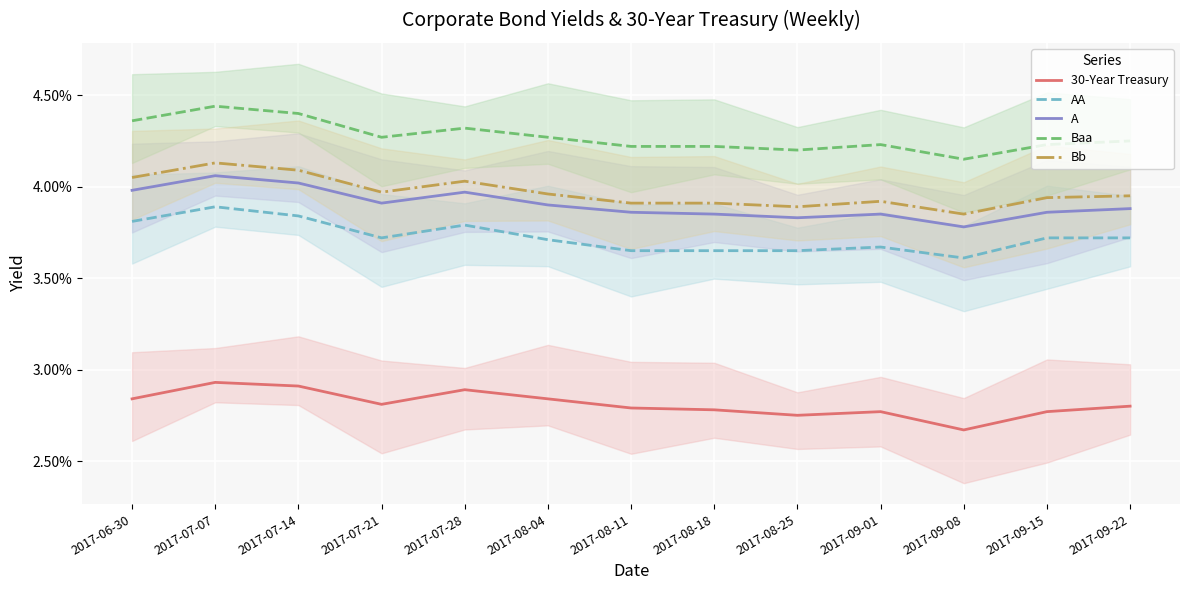

What is the label of the 9th point from the left?

2017-08-25